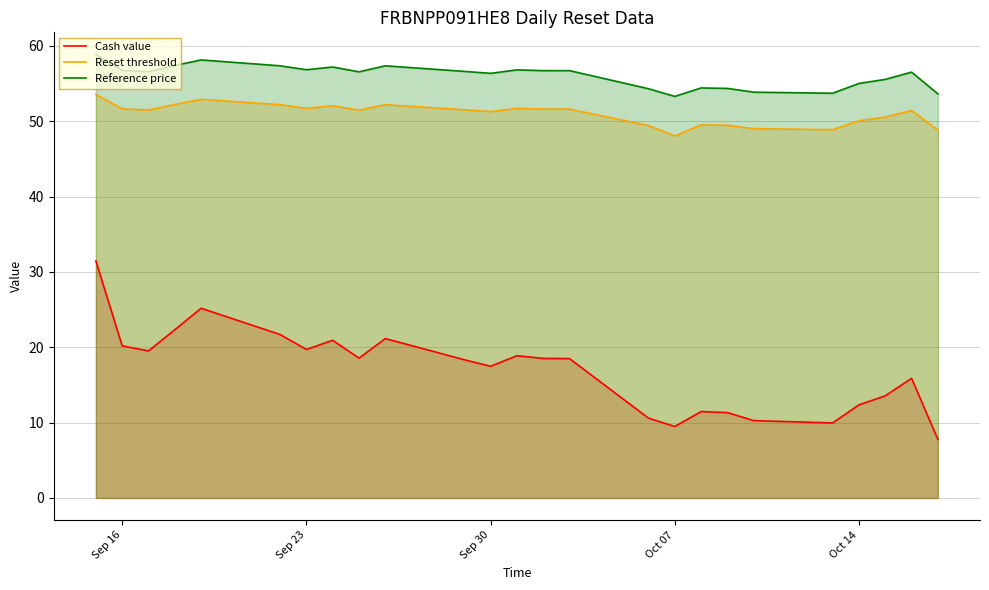

List the series in order of their peak value, highest first.

Reference price, Reset threshold, Cash value